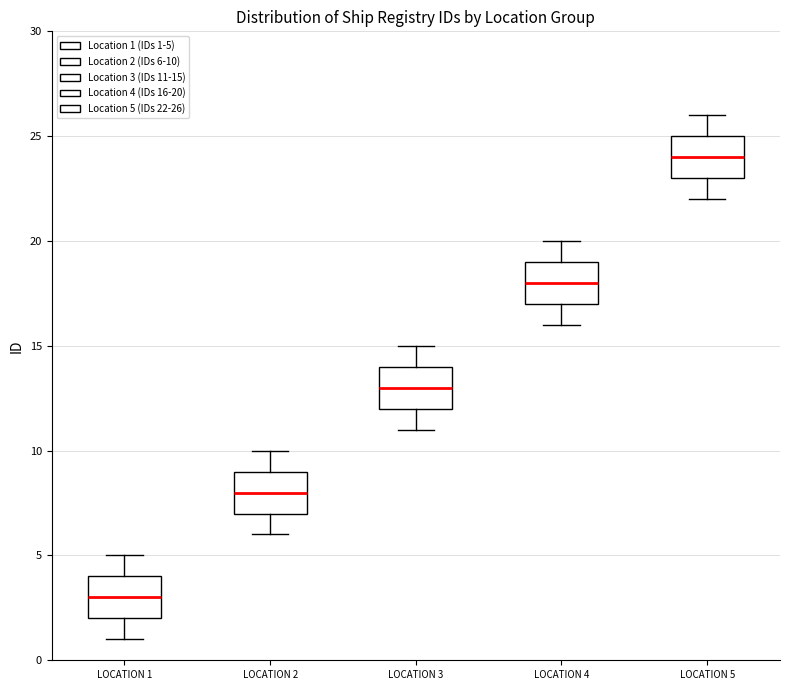

Reading left to right, read every box against the y-axis: the position of its median line, the range the box covers, and the ends of its whiskers. The values are not printed on the chart, so give them approximately, as read against the axis.

LOCATION 1: median 3, box 2 to 4, whiskers 1 to 5
LOCATION 2: median 8, box 7 to 9, whiskers 6 to 10
LOCATION 3: median 13, box 12 to 14, whiskers 11 to 15
LOCATION 4: median 18, box 17 to 19, whiskers 16 to 20
LOCATION 5: median 24, box 23 to 25, whiskers 22 to 26